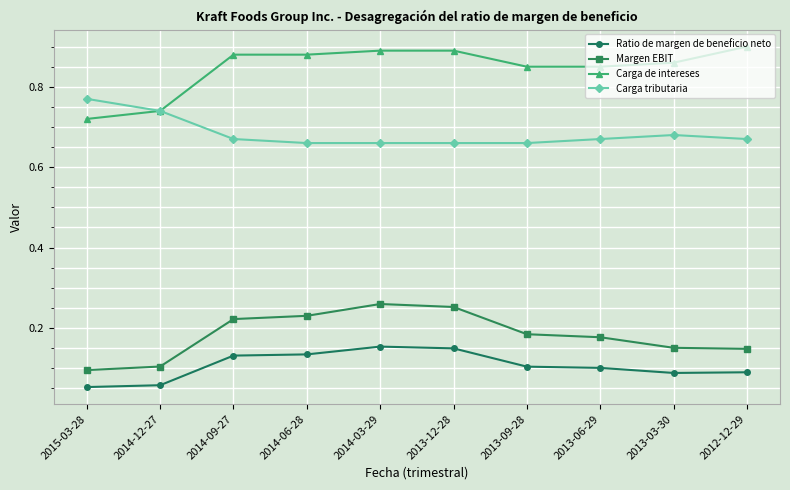

List the series in order of their peak value, highest first.

Carga de intereses, Carga tributaria, Margen EBIT, Ratio de margen de beneficio neto